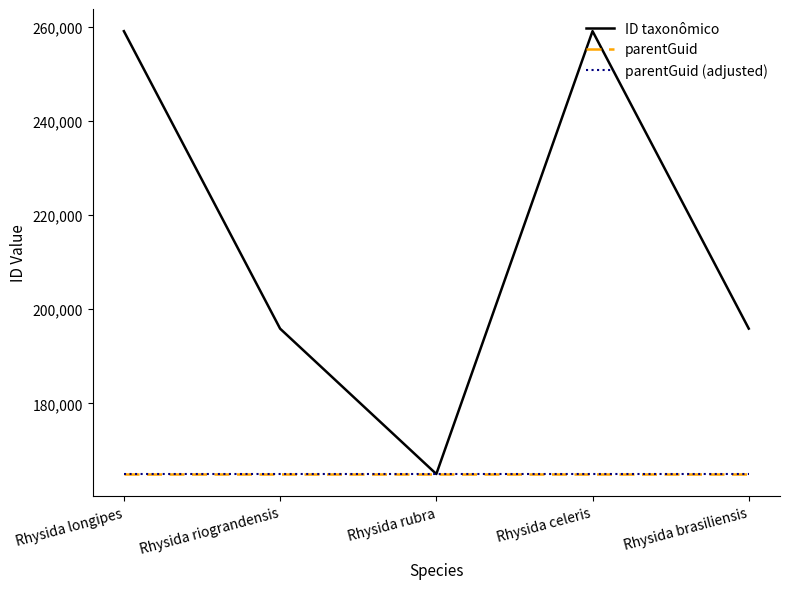

Does the chart have visible grid lines?

No